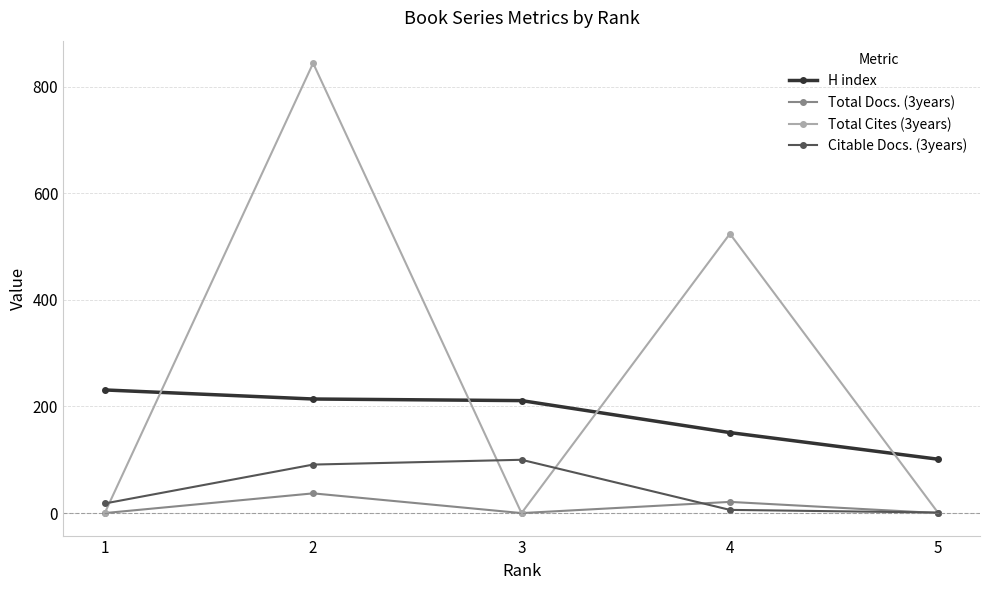

List the series in order of their peak value, highest first.

Total Cites (3years), H index, Citable Docs. (3years), Total Docs. (3years)